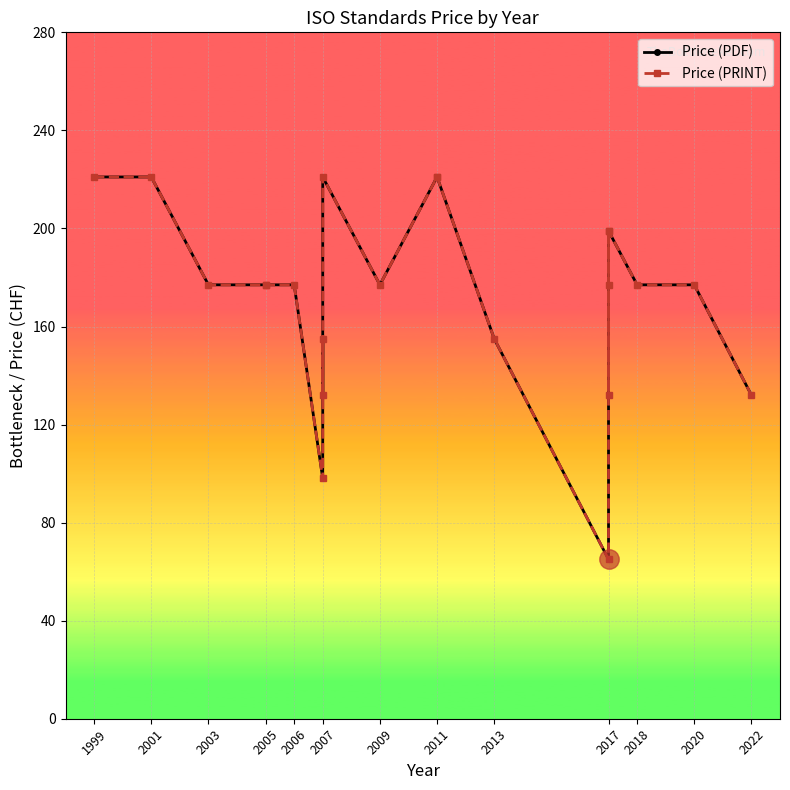

What is the difference between the maximum and second lowest values in the Price (PRINT) series?

123